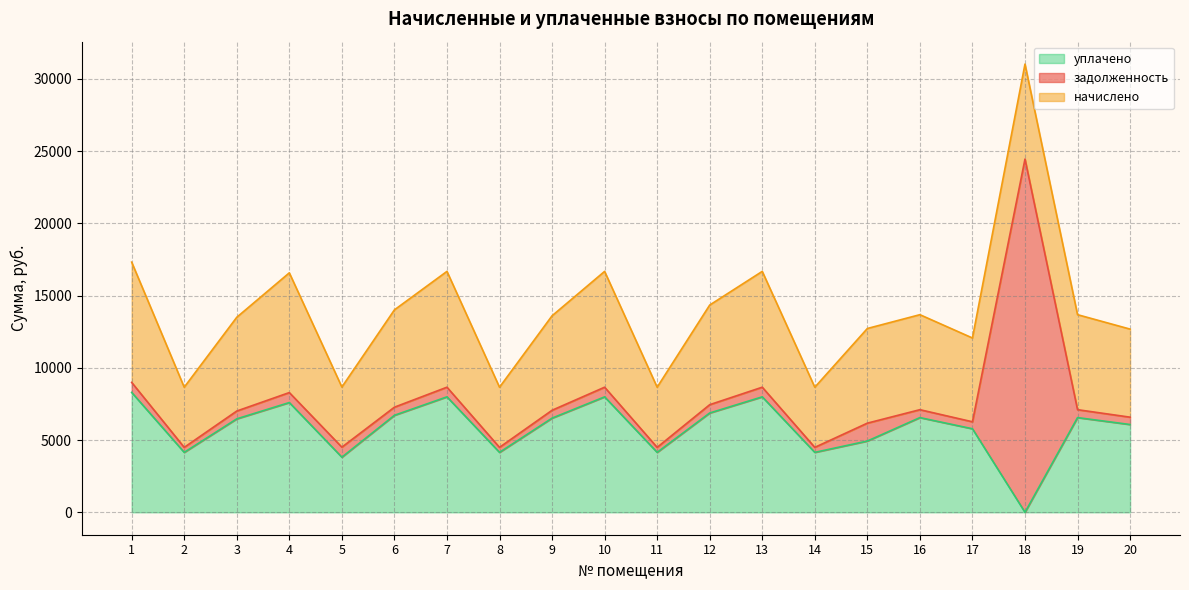

How many lines are shown in the chart?

3